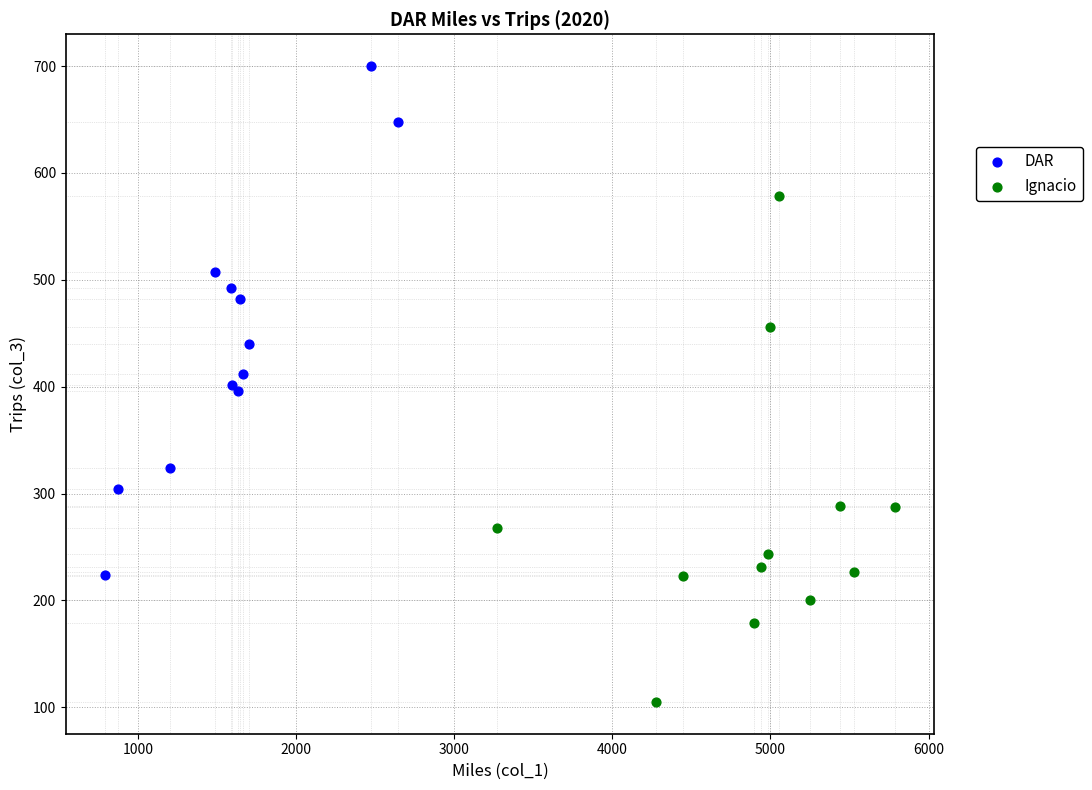

What are all the series names shown in the legend?

DAR, Ignacio